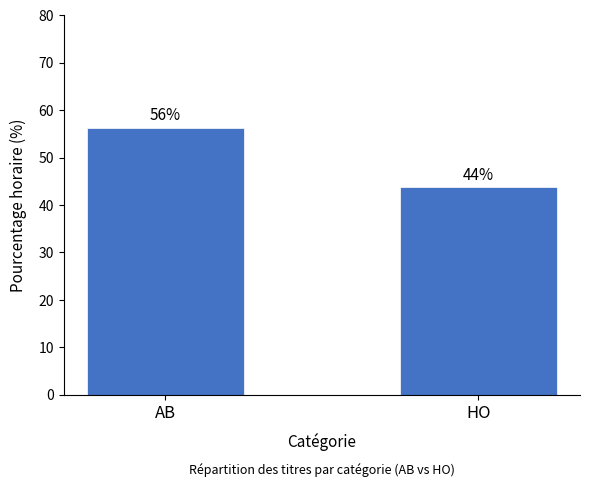

List the labels in order of value, largest first.

AB, HO